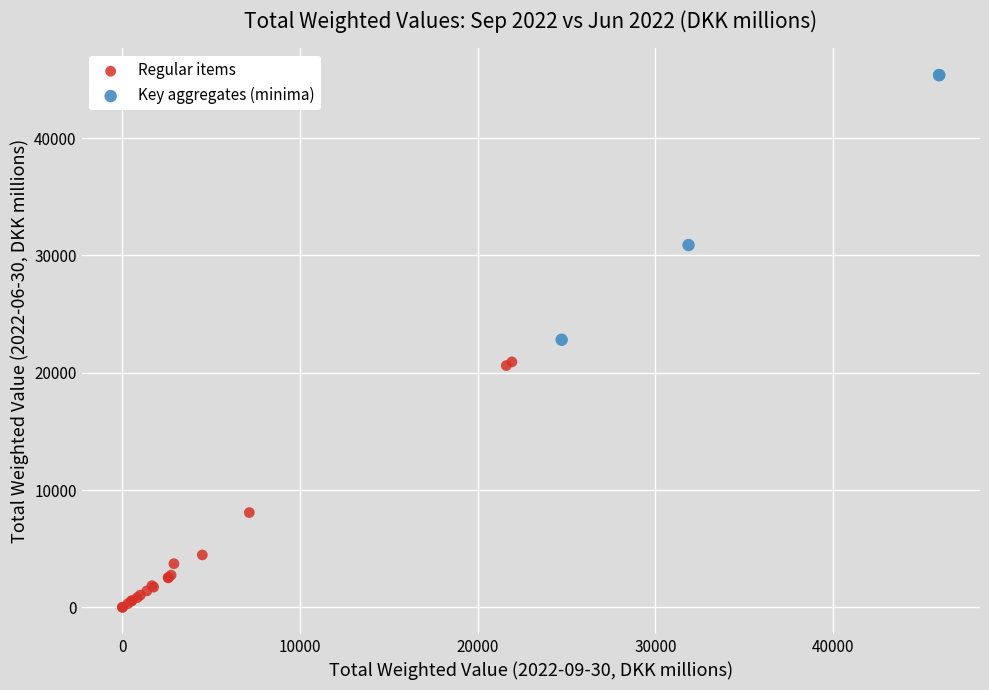

Which series reaches the maximum Y coordinate?

Key aggregates (minima)